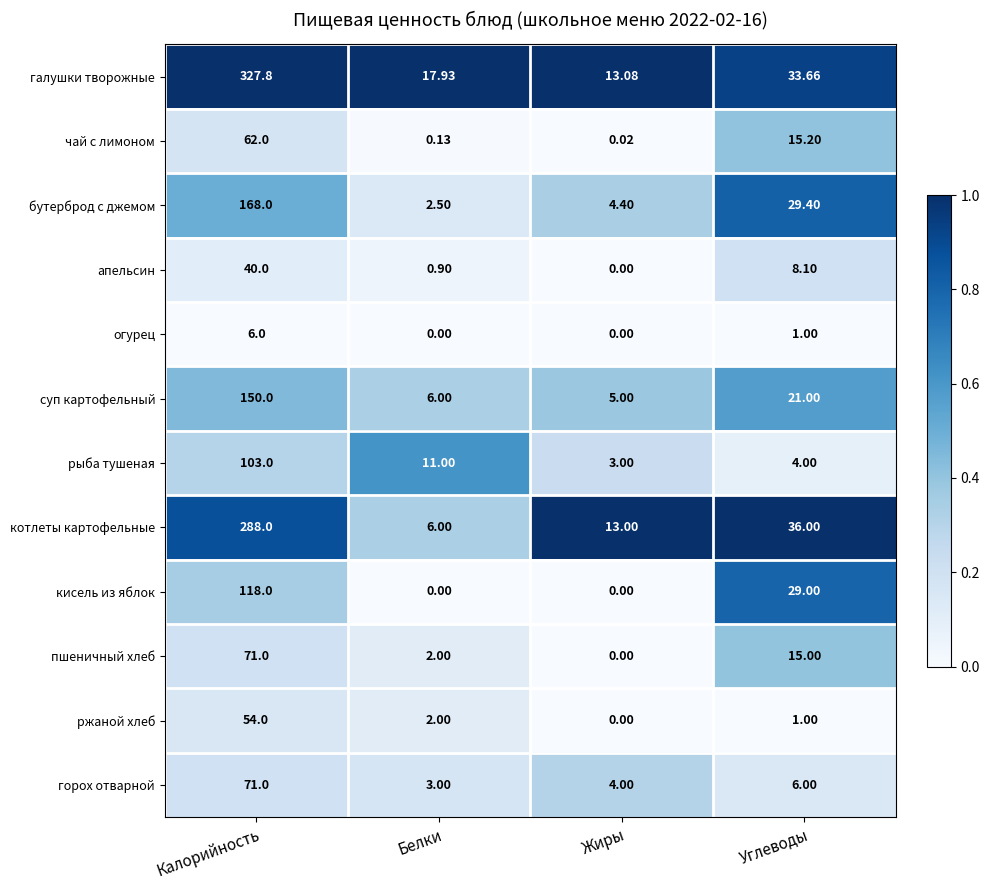

List the labels in order of апельсин value, largest first.

Калорийность, Углеводы, Белки, Жиры